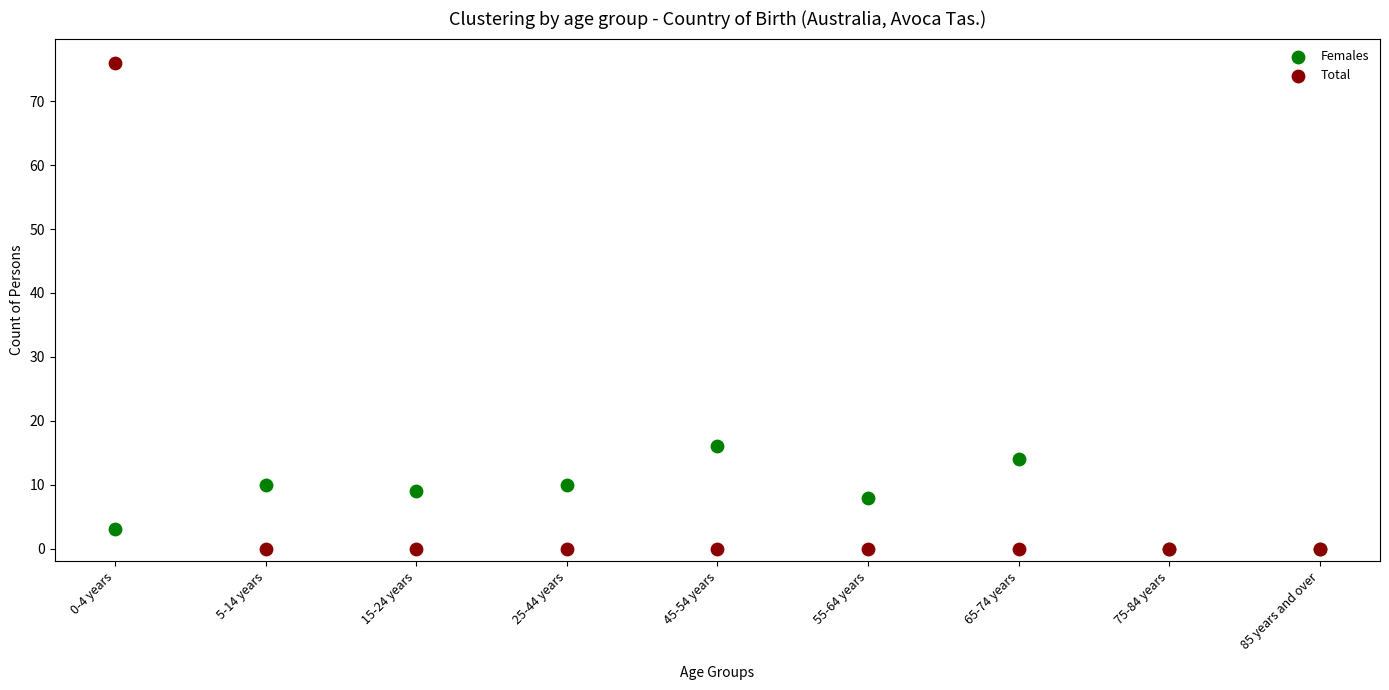

Which series has the largest Y range (max minus min)?

Total